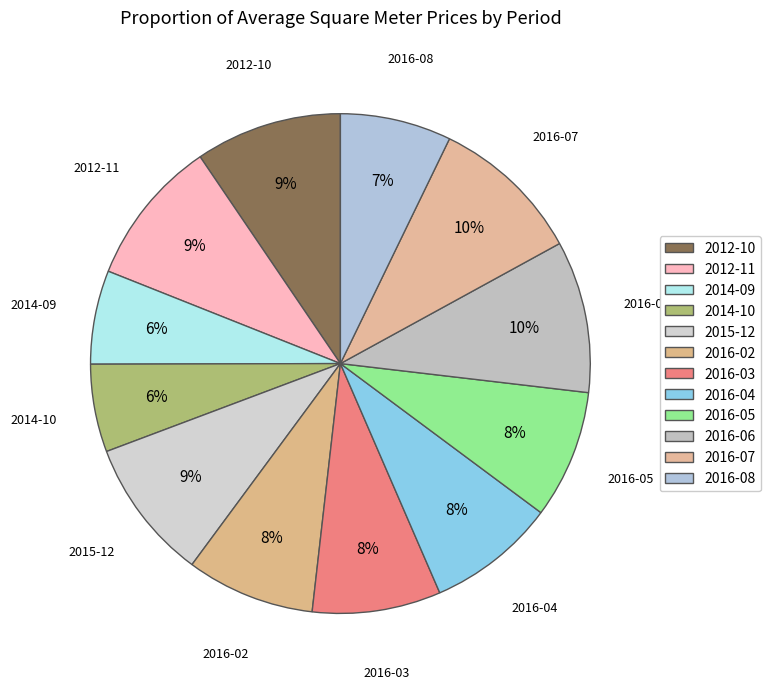

True or false: 2014-10 accounts for 19% of the total.

False